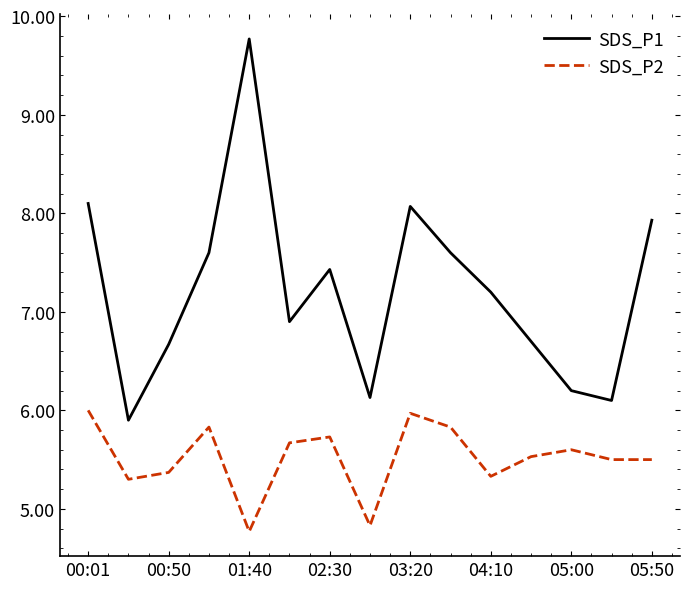

How many series are shown in this chart?

2